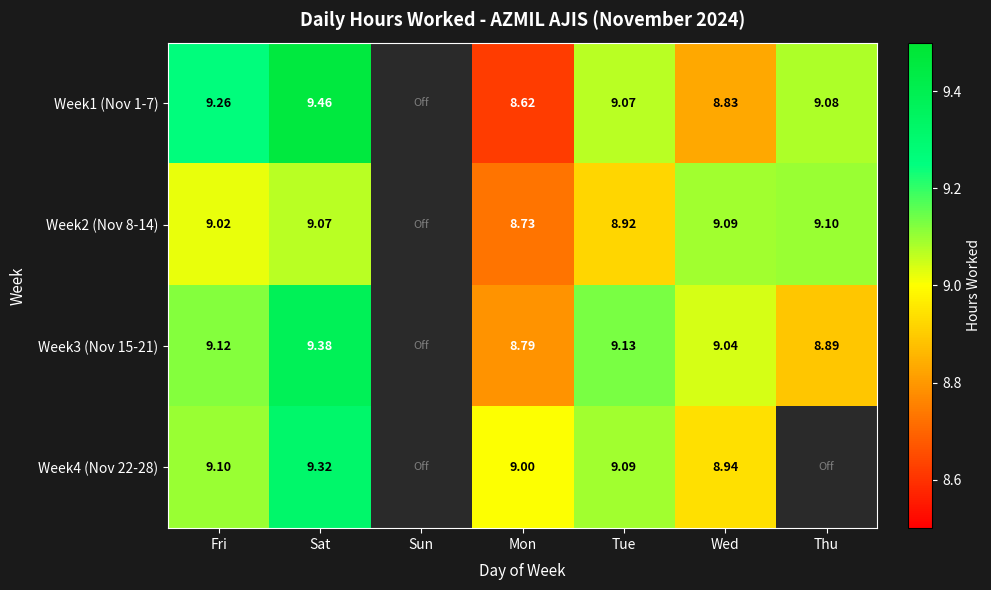

At which category is the sum across all series the highest?

Sat